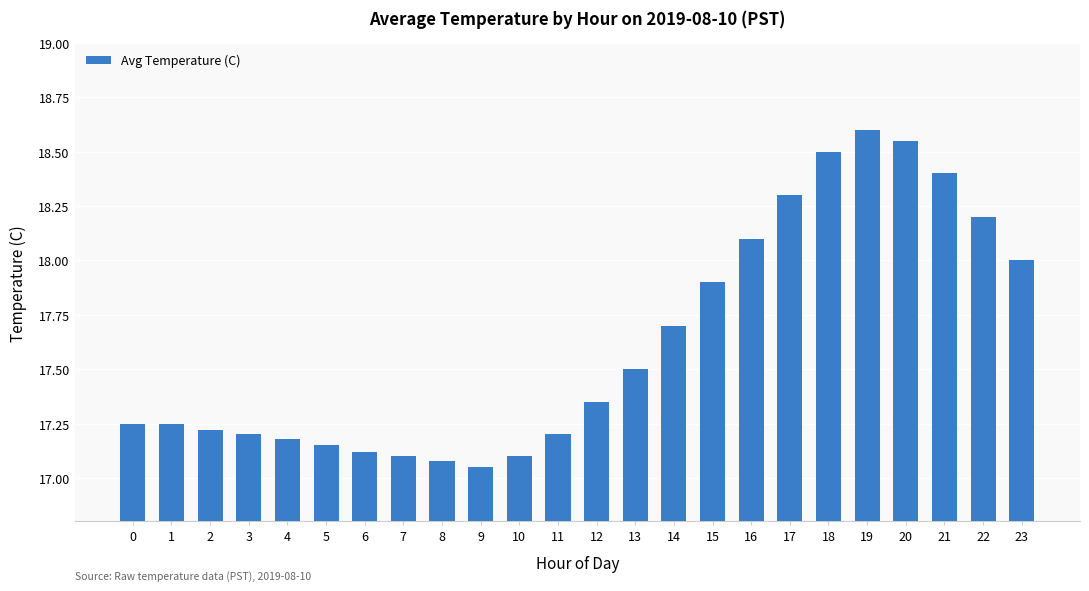

Which label corresponds to the smallest value in the chart?

9